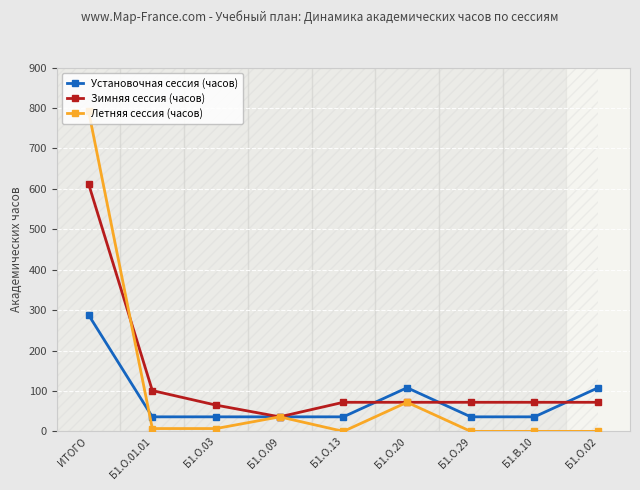

What is the highest value of the Установочная сессия (часов) series?

288